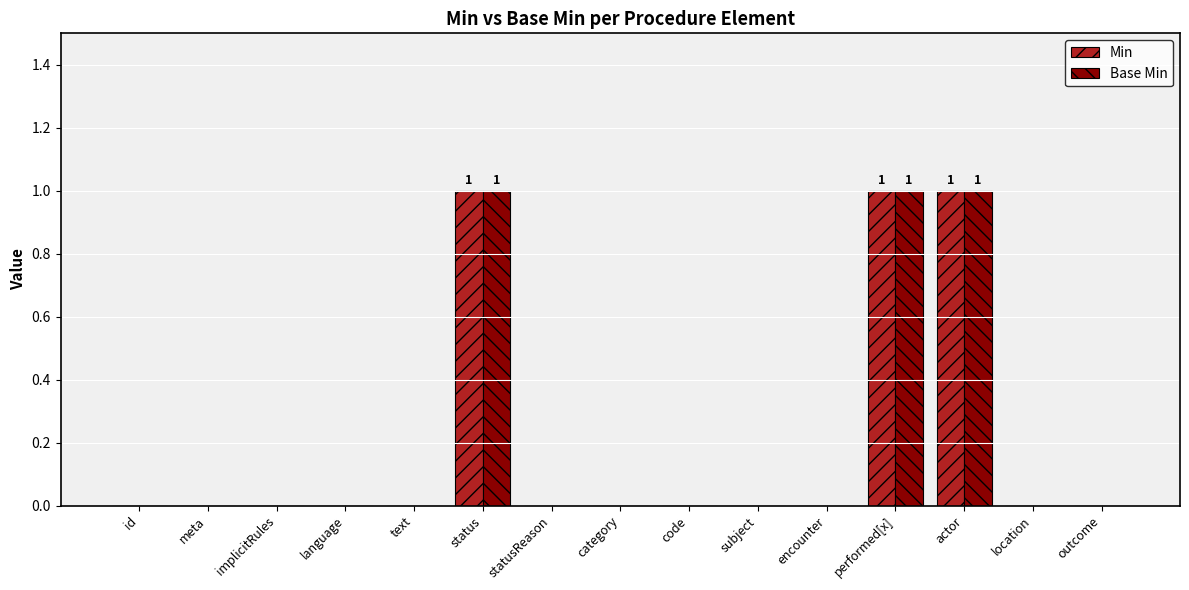

What is the total value across all series at actor?

2